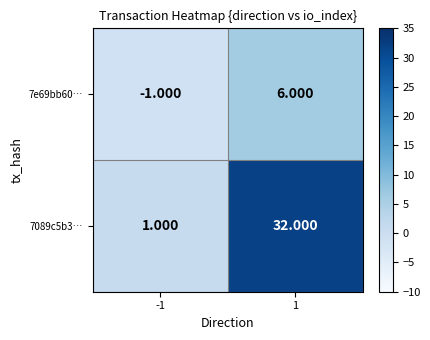

Is the value of 7e69bb60… at 1 greater than the value of 7089c5b3… at 1?

No